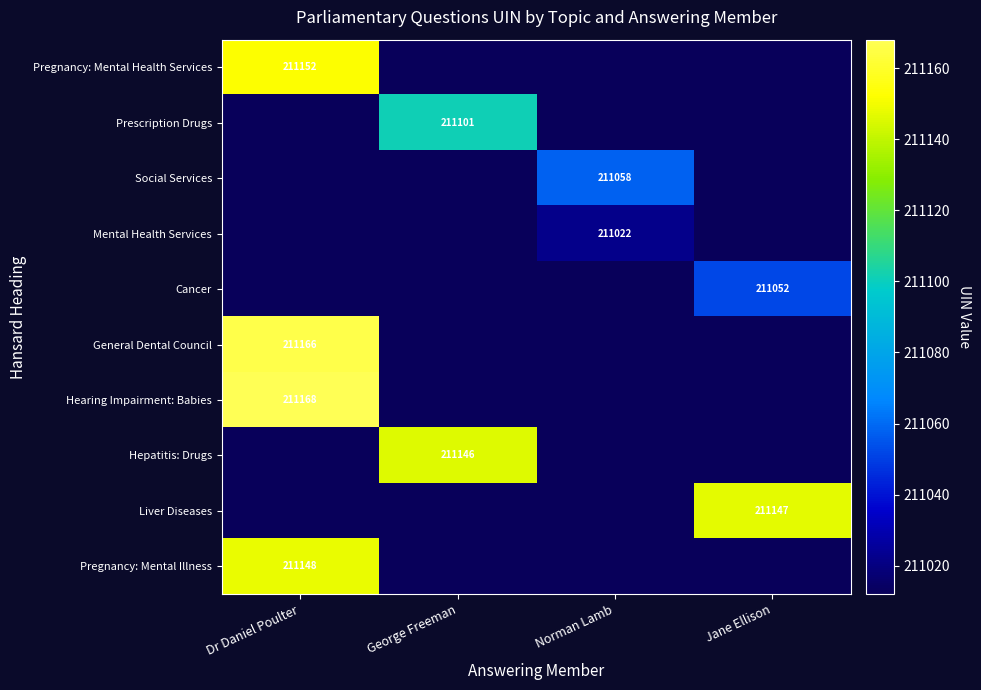

Is it true that Liver Diseases equals 211147 at Jane Ellison?

True